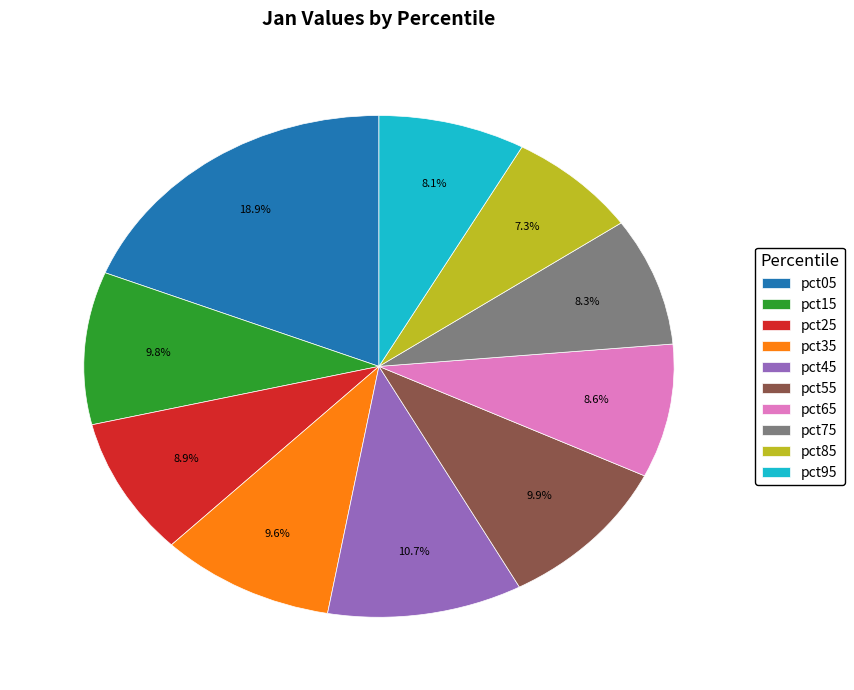

Which category has the smallest portion of the pie?

pct85